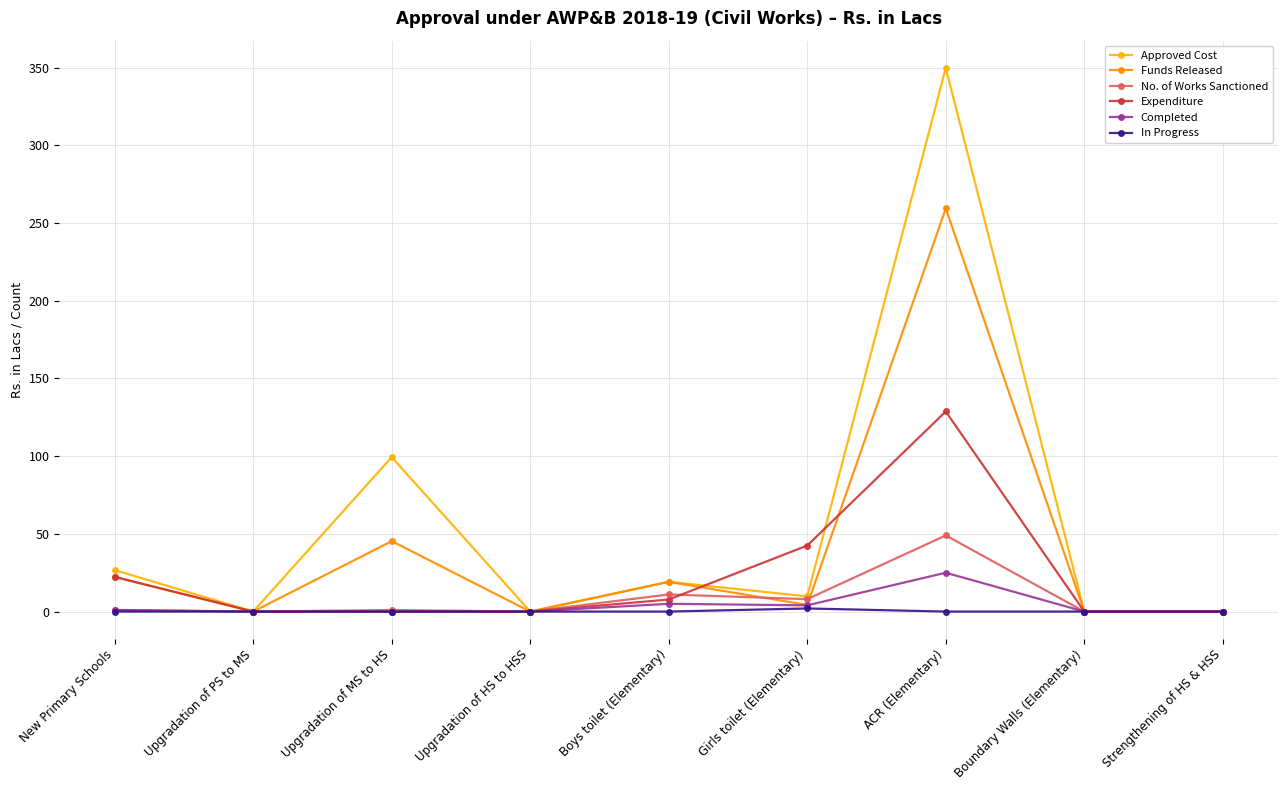

How many values in the Approved Cost series exceed 9?

5